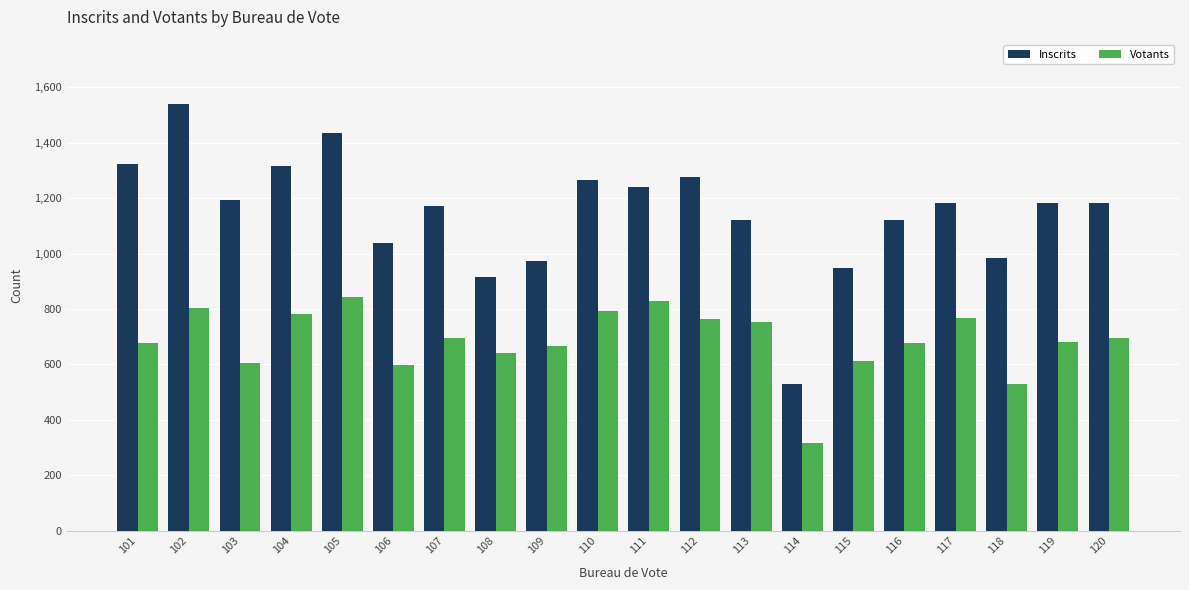

Which series has the widest spread of values?

Inscrits